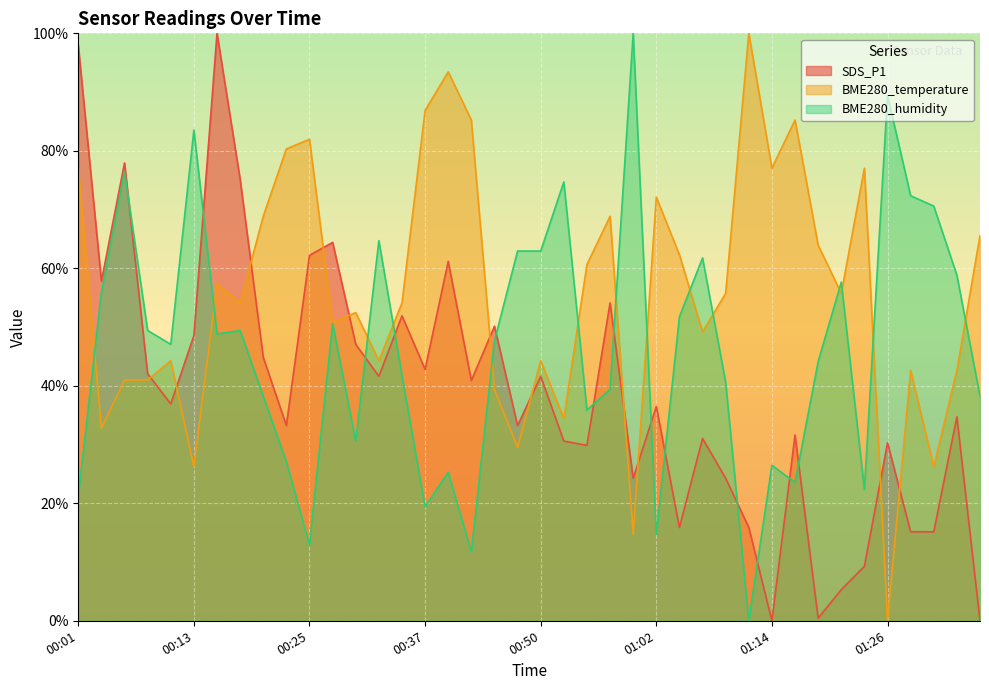

Rank the series at 01:07 from lowest to highest value.

SDS_P1, BME280_temperature, BME280_humidity